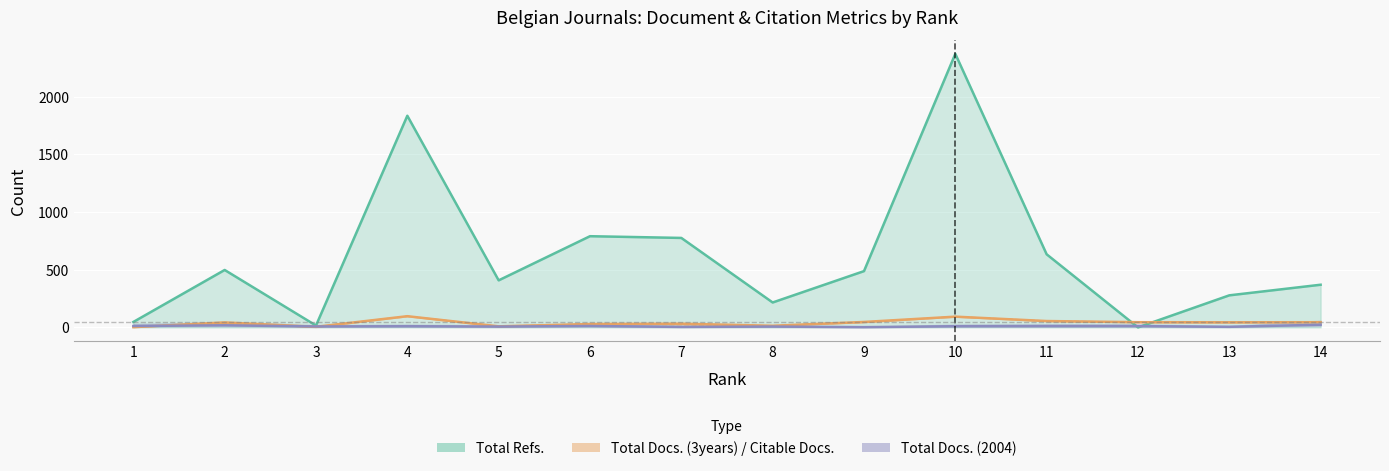

Rank the series at 3 from lowest to highest value.

Citable Docs. (3years), Total Docs. (3years), Total Docs. (2004), Total Refs.